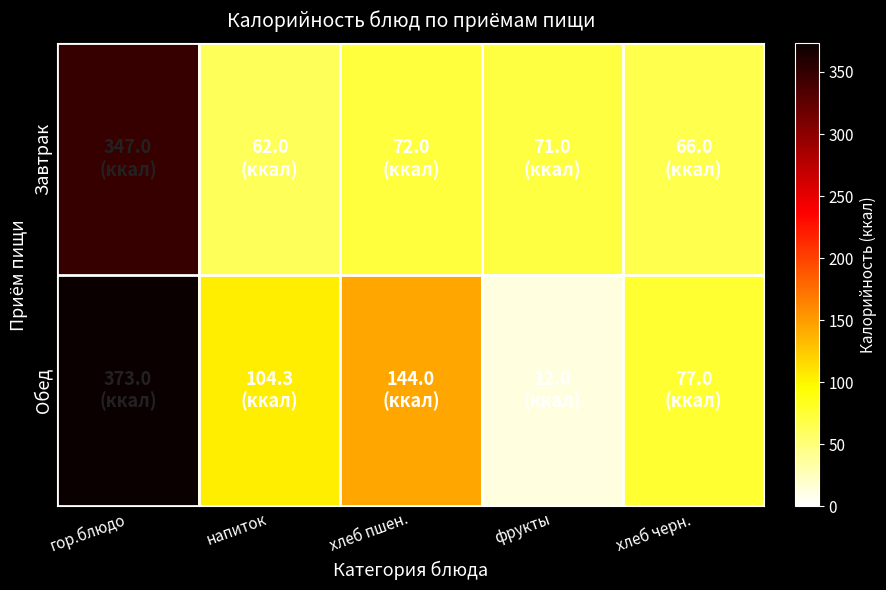

At хлеб черн., list the series in order from smallest to largest.

Завтрак, Обед